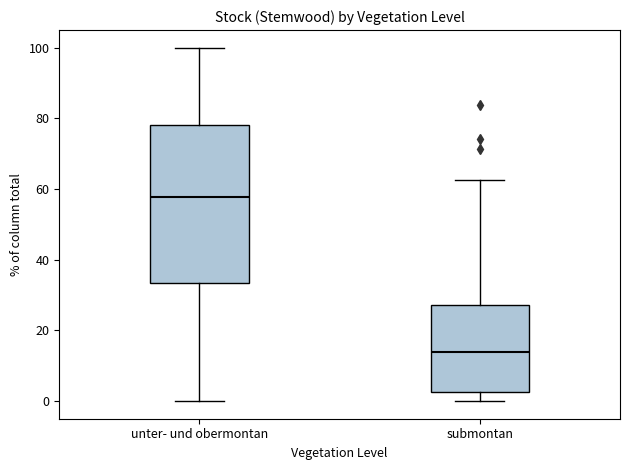

Reading left to right, transcribe this box plot: for each box, give where its median line is, the range the box spans, and where its two whiskers end, as read against the y-axis. The values are not printed on the chart, so give them approximately, as read against the axis.

unter- und obermontan: median 58, box 34 to 78, whiskers 0 to 100
submontan: median 14, box 2 to 28, whiskers 0 to 62